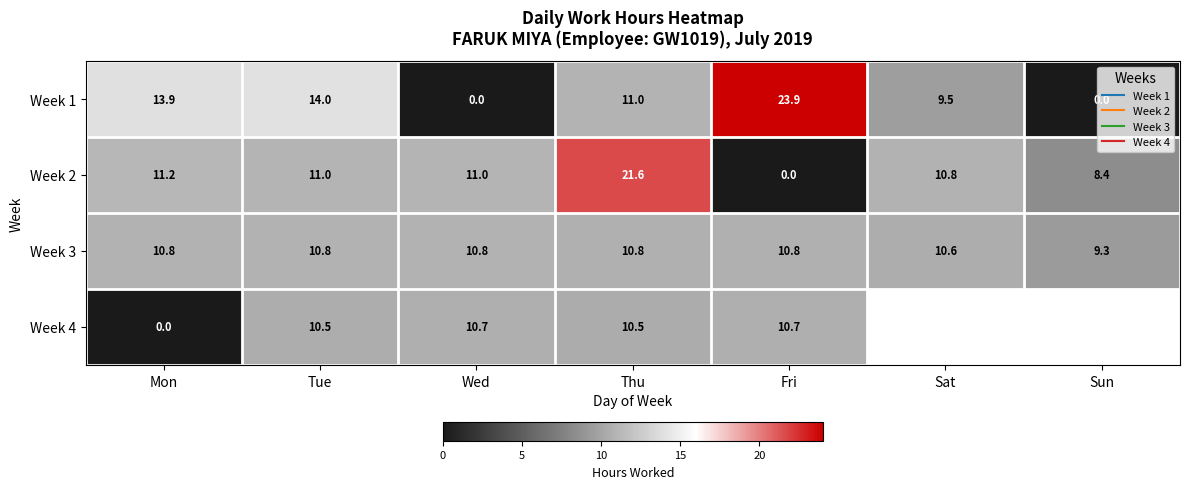

Is the value of Week 3 at Sun greater than the value of Week 1 at Mon?

No